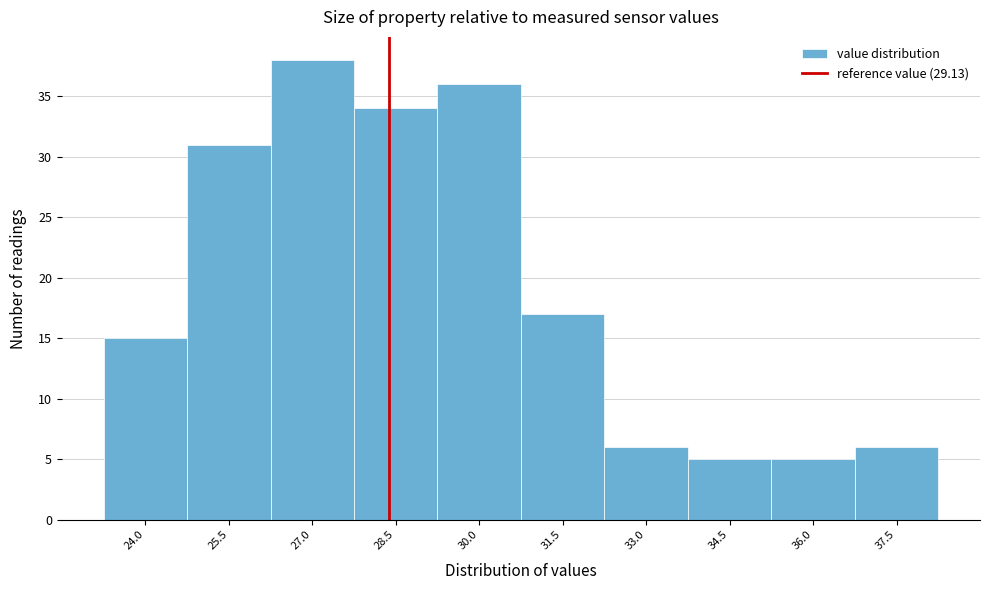

Reading left to right, list all the values displayed in this chart.

24.0=15	25.5=31	27.0=38	28.5=34	30.0=36	31.5=17	33.0=6	34.5=5	36.0=5	37.5=6